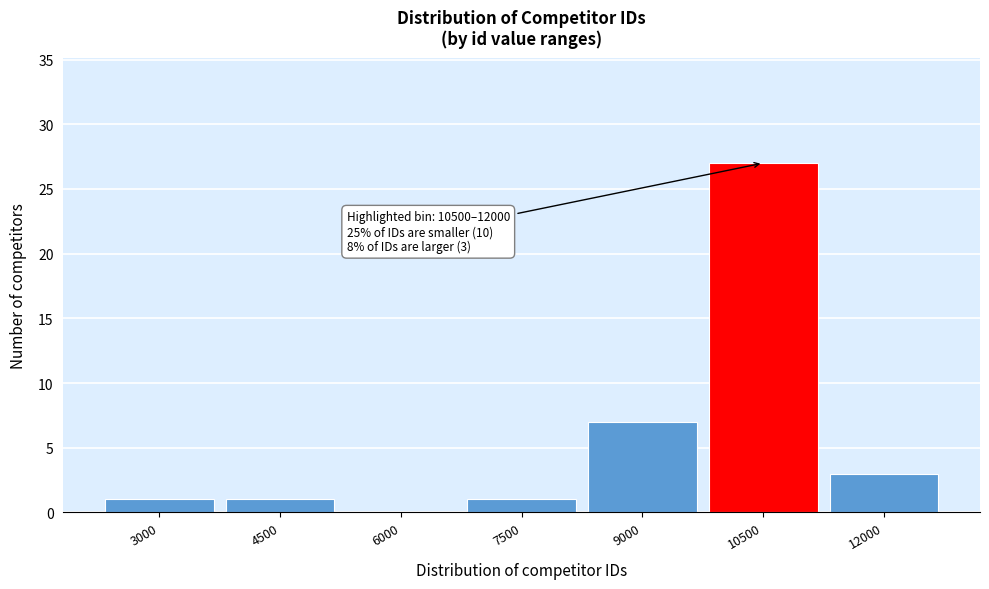

Reading left to right, list all the values displayed in this chart.

3000=1	4500=1	6000=0	7500=1	9000=7	10500=27	12000=3